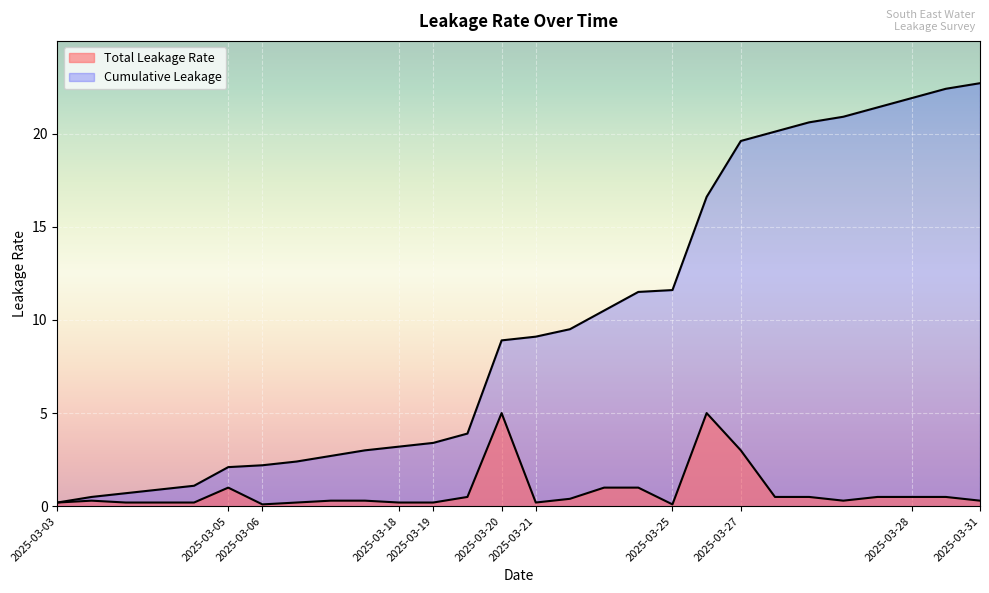

Reading left to right, what are all the values shown in this chart?

Total Leakage Rate: 0.2	0.3	0.2	0.2	0.2	1.0	0.1	0.2	0.3	0.3	0.2	0.2	0.5	5.0	0.2	0.4	1.0	1.0	0.1	5.0	3.0	0.5	0.5	0.3	0.5	0.5	0.5	0.3
Cumulative Leakage: 0.2	0.5	0.7	0.9	1.1	2.1	2.2	2.4	2.7	3.0	3.2	3.4	3.9	8.9	9.1	9.5	10.5	11.5	11.6	16.6	19.6	20.1	20.6	20.9	21.4	21.9	22.4	22.7